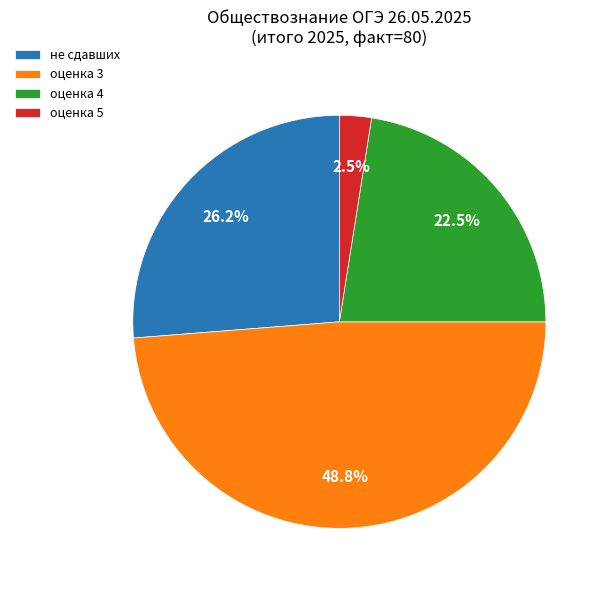

Between не сдавших and оценка 5, which is larger?

не сдавших